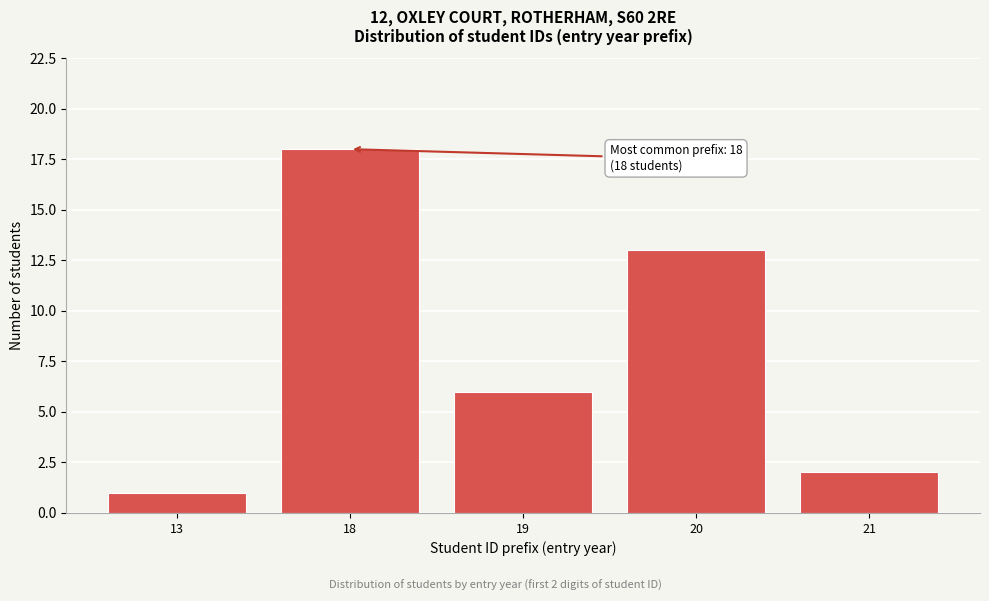

Reading left to right, what are all the values shown in this chart?

1	18	6	13	2